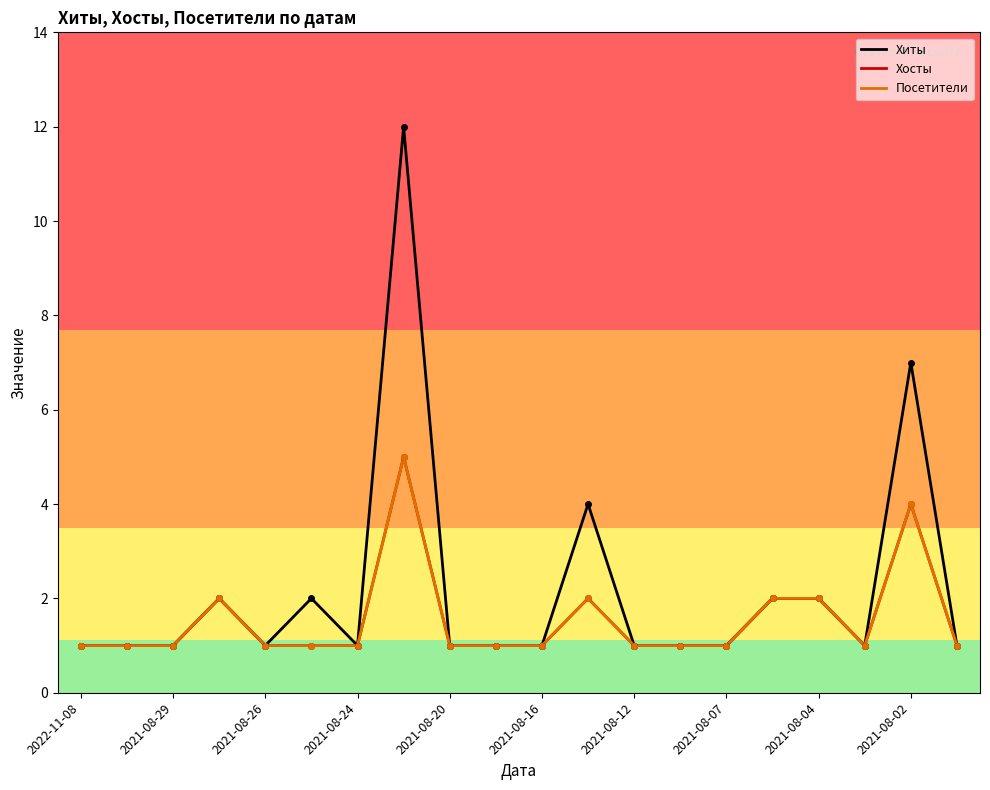

In Хиты, how many points are lower than both neighbors (excluding endpoints)?

3